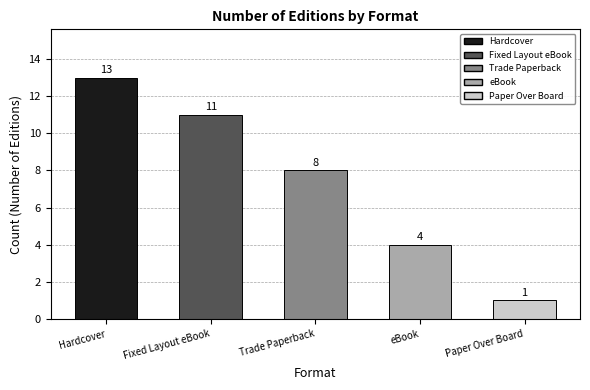

Which category has the lowest value across all series?

Paper Over Board